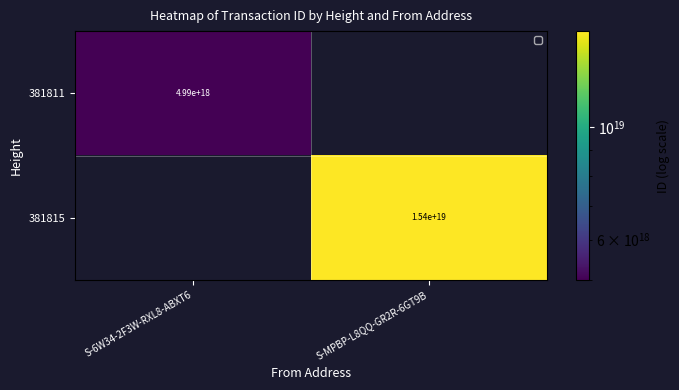

How many distinct data groups are displayed?

2